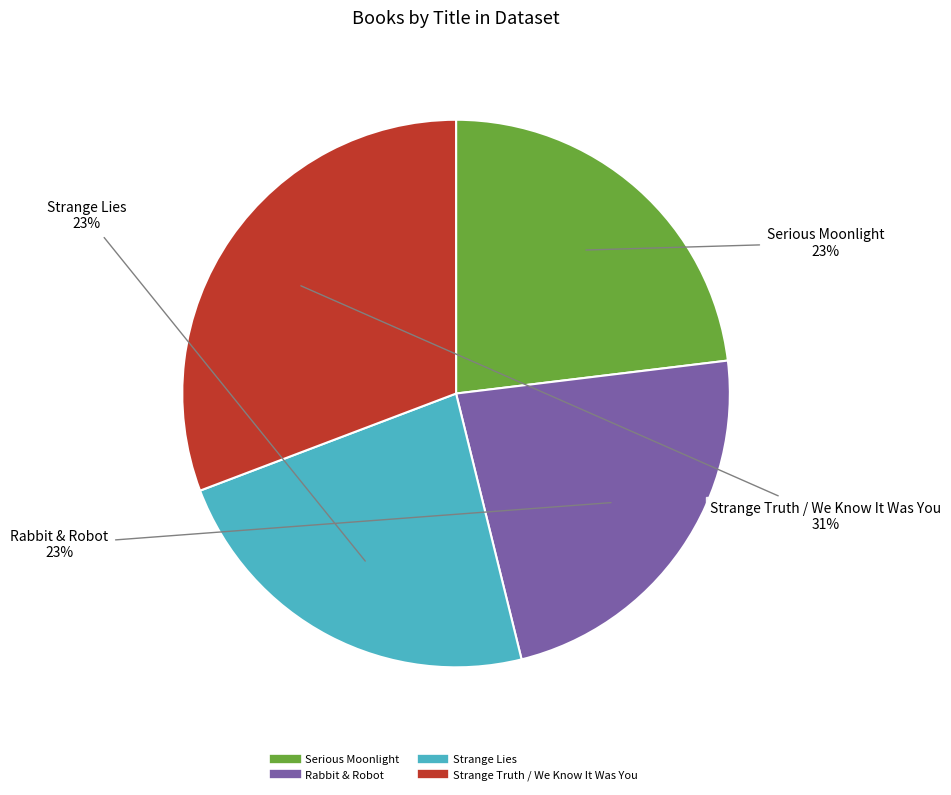

To the nearest percent, what percentage of the pie is Serious Moonlight?

23%